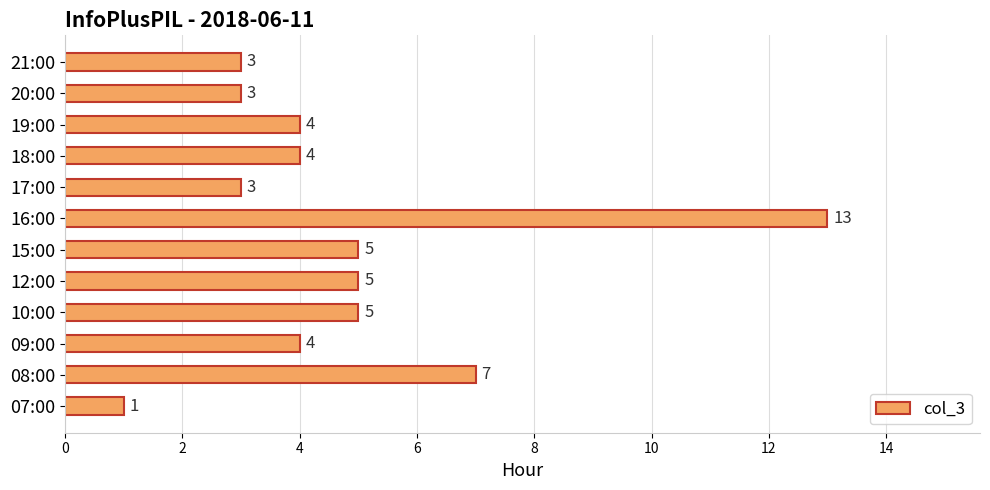

The value at 21:00 is 1. True or false?

False